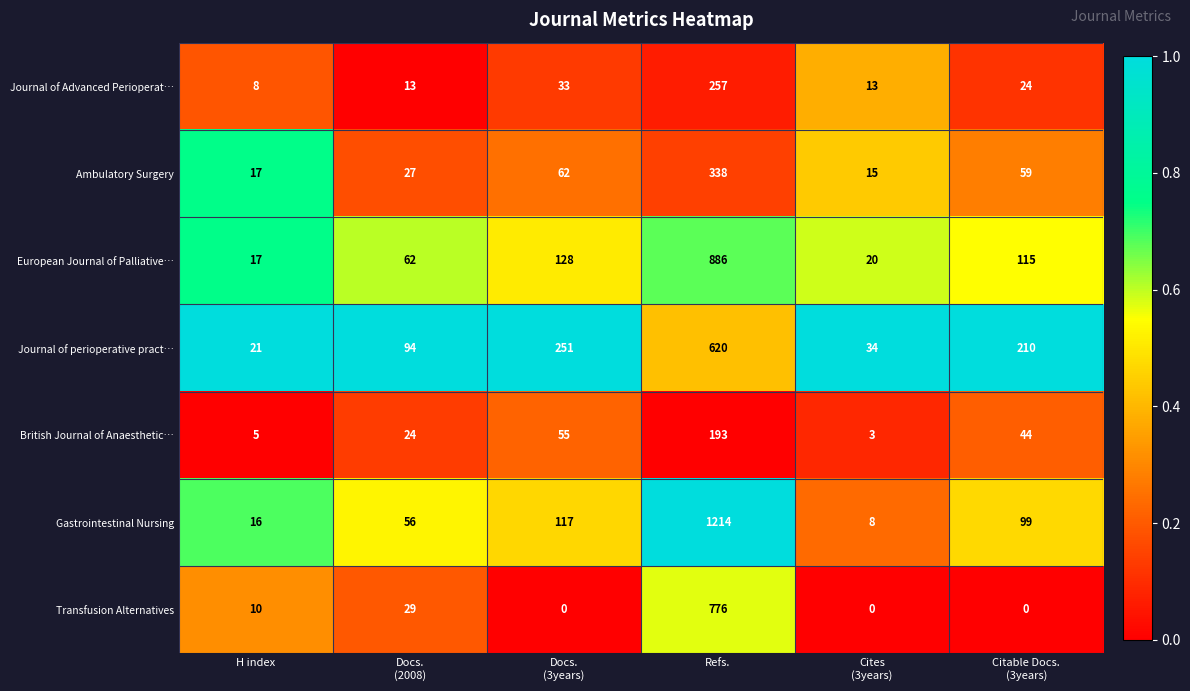

Between Refs. and Cites
(3years), which series saw the biggest shift?

Gastrointestinal Nursing